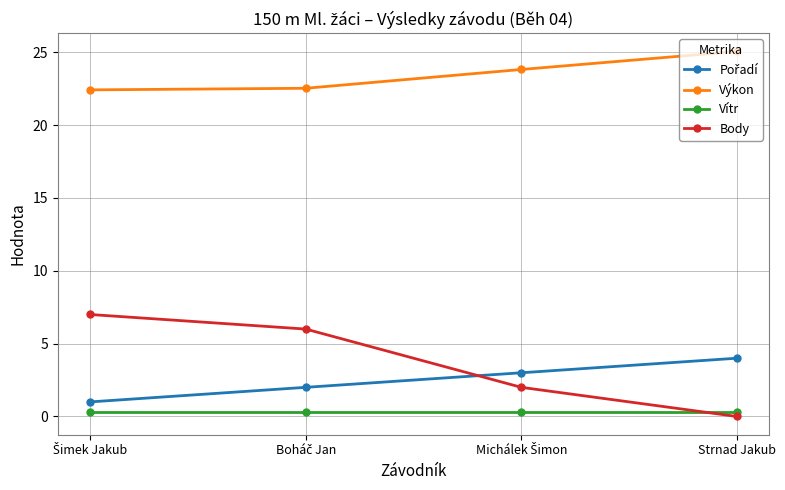

What is the lowest value of the Výkon series?

22.4